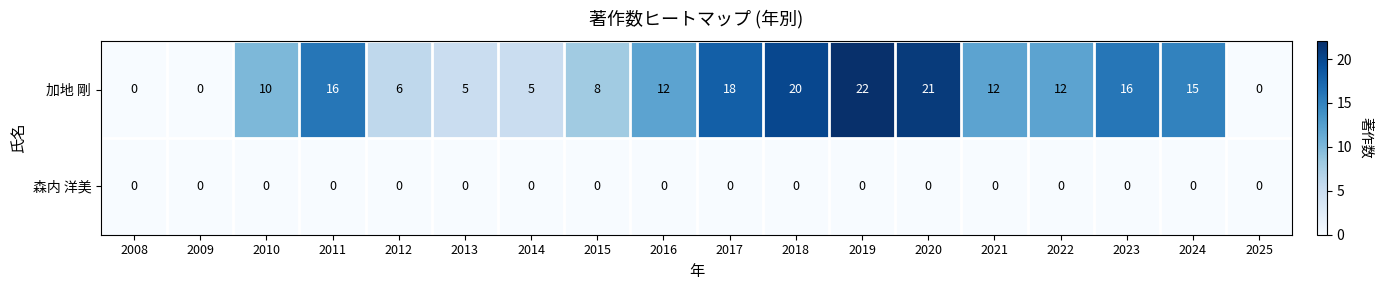

What is the difference between the maximum and minimum values in the 加地 剛 series?

22